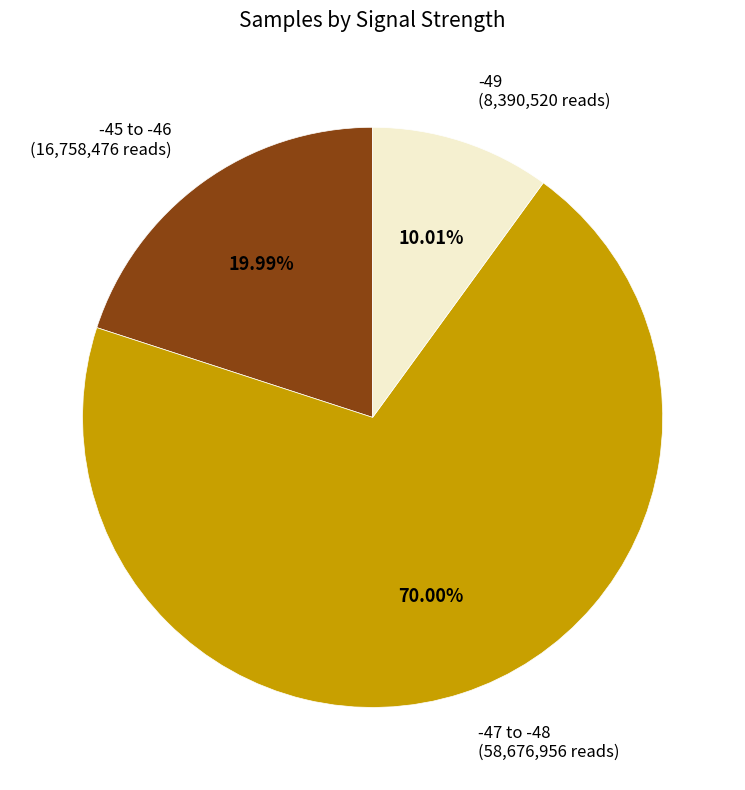

Is the sum of -45 to -46 and -47 to -48 greater than half?

Yes